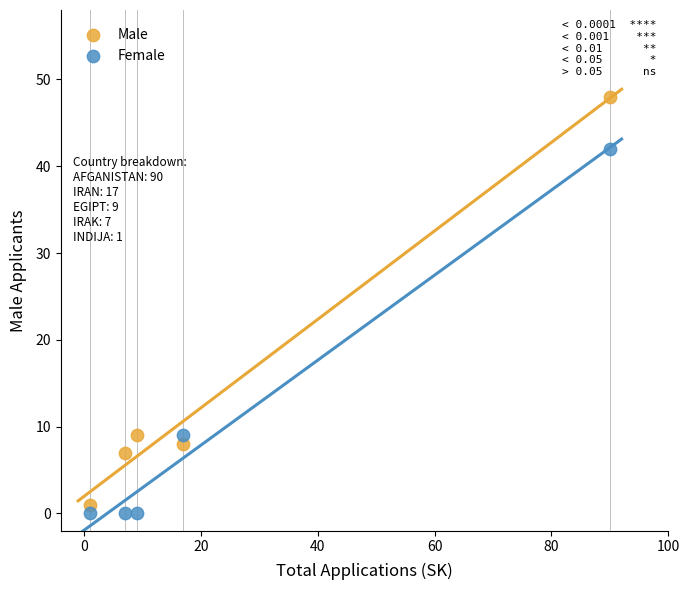

Across all data points, what is the range of Y values (max minus min)?

48